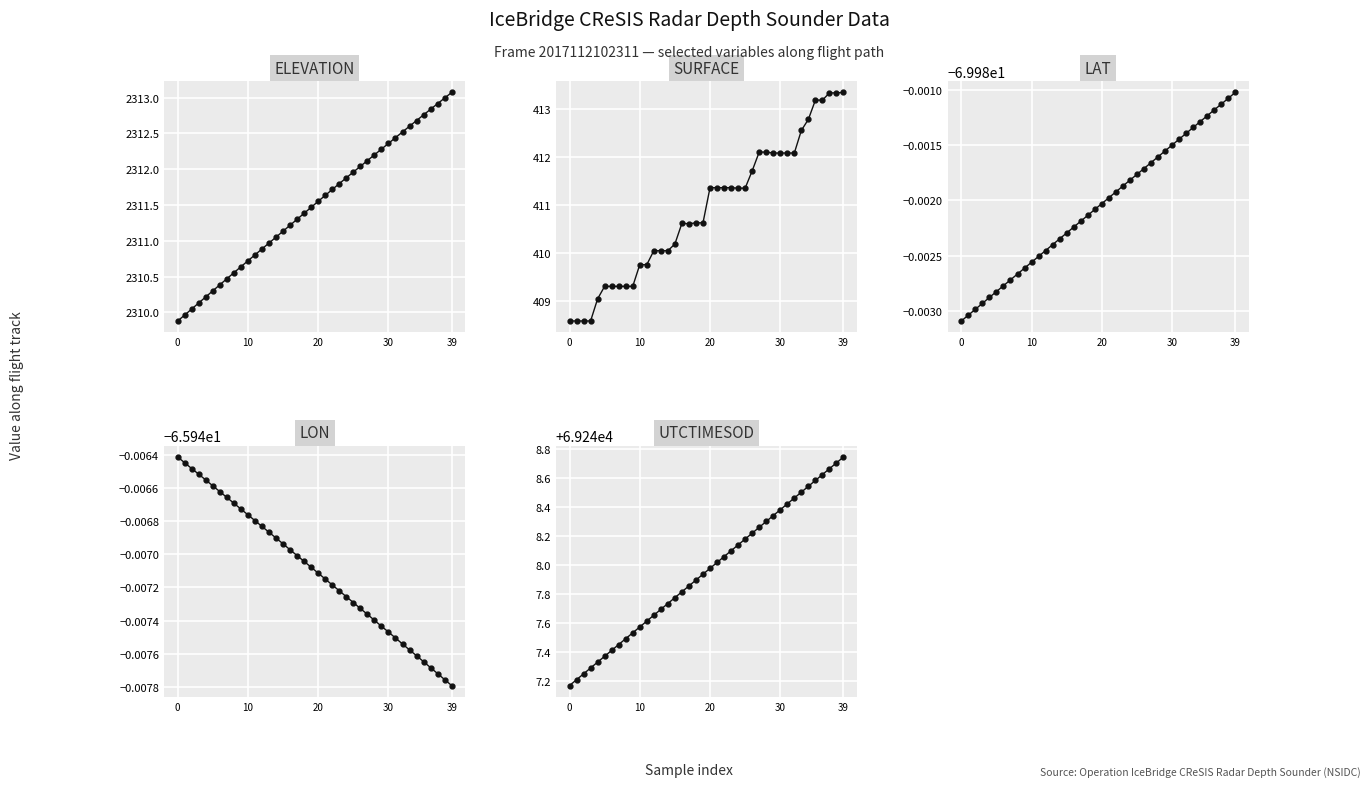

True or false: ELEVATION has a value of 464.7 at 14.

False